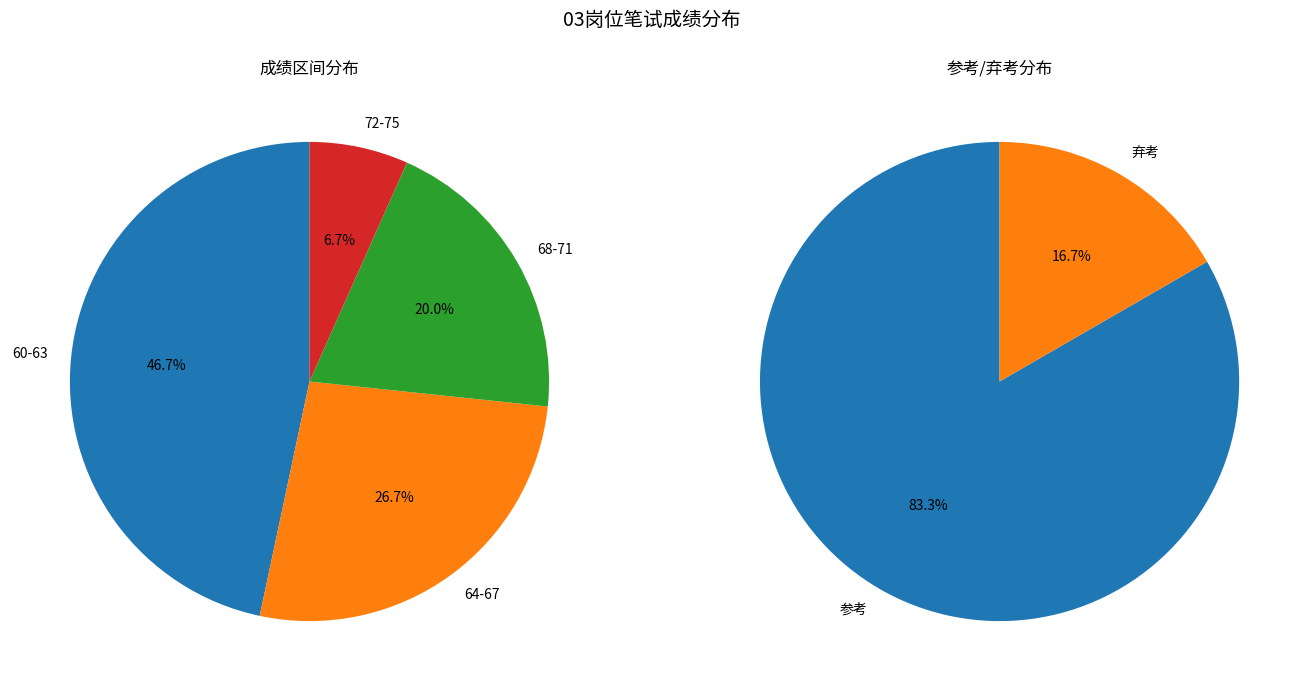

Is there any slice that represents more than half of the pie?

No